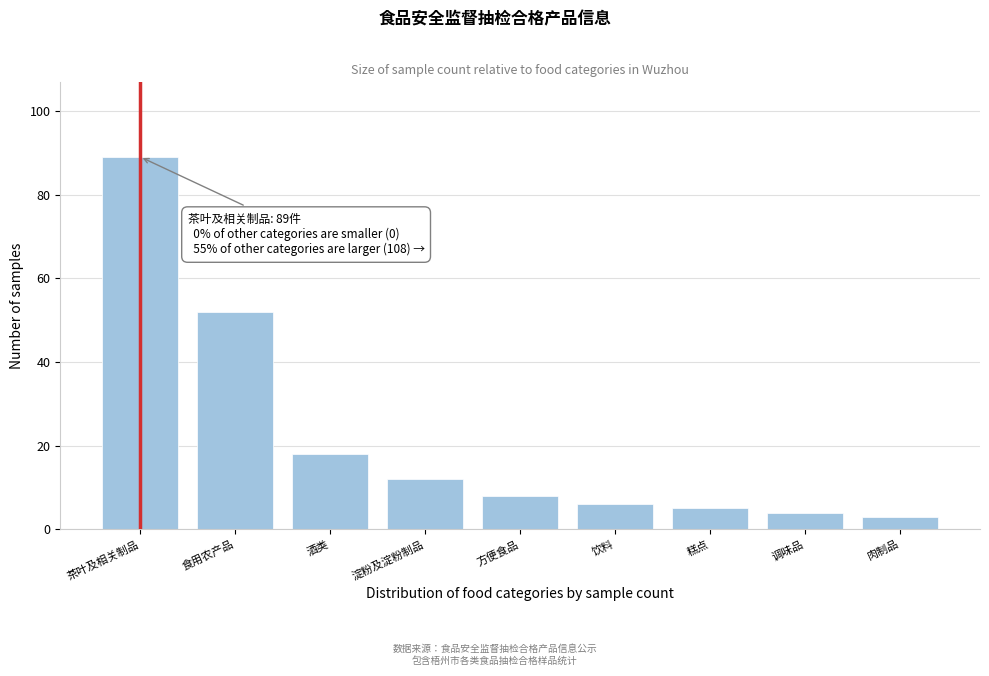

Reading left to right, transcribe all the data shown in this chart.

89	52	18	12	8	6	5	4	3